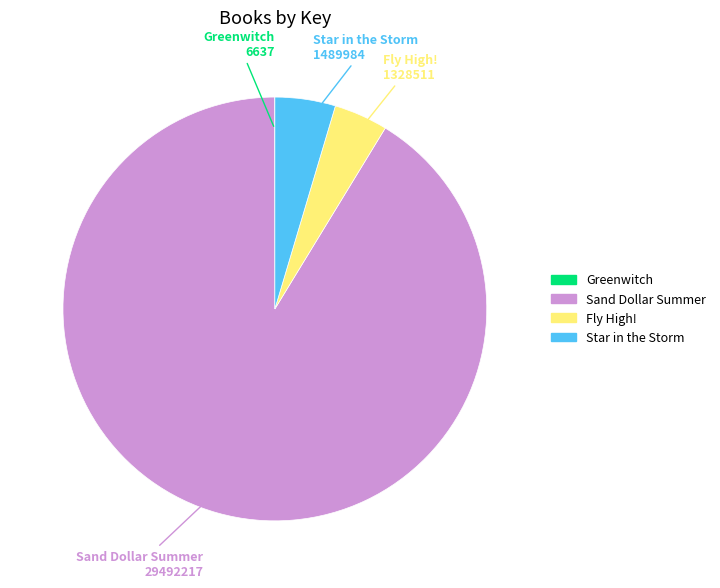

True or false: Sand Dollar Summer accounts for 91% of the total.

True